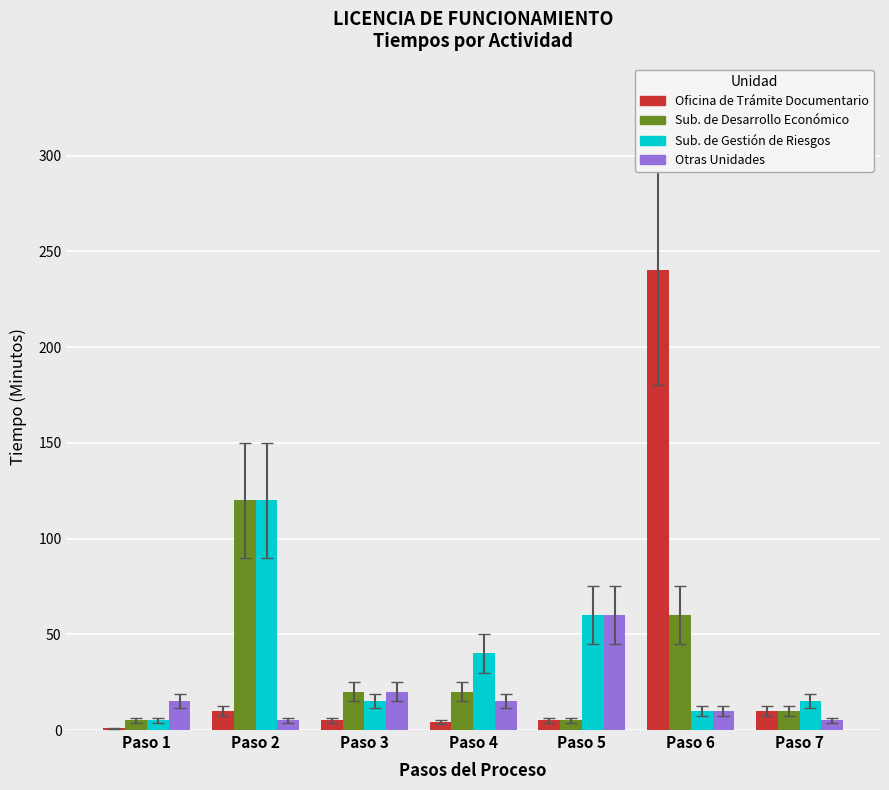

What is the greatest value displayed?

240